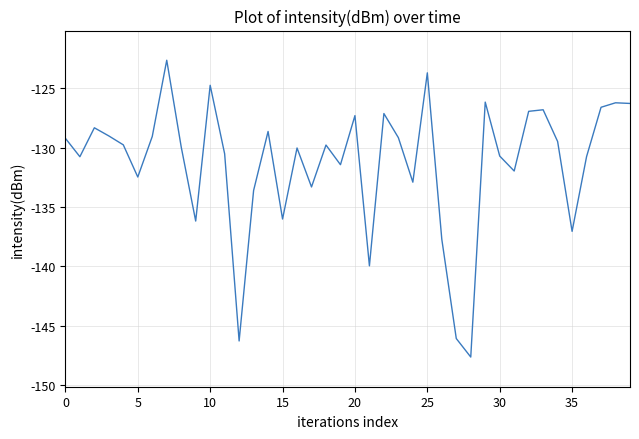

Does the chart have visible grid lines?

Yes